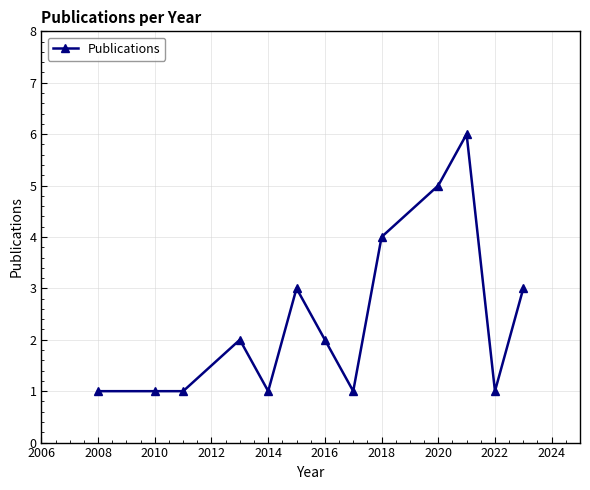

Reading left to right, transcribe all the data shown in this chart.

1	1	1	2	1	3	2	1	4	5	6	1	3